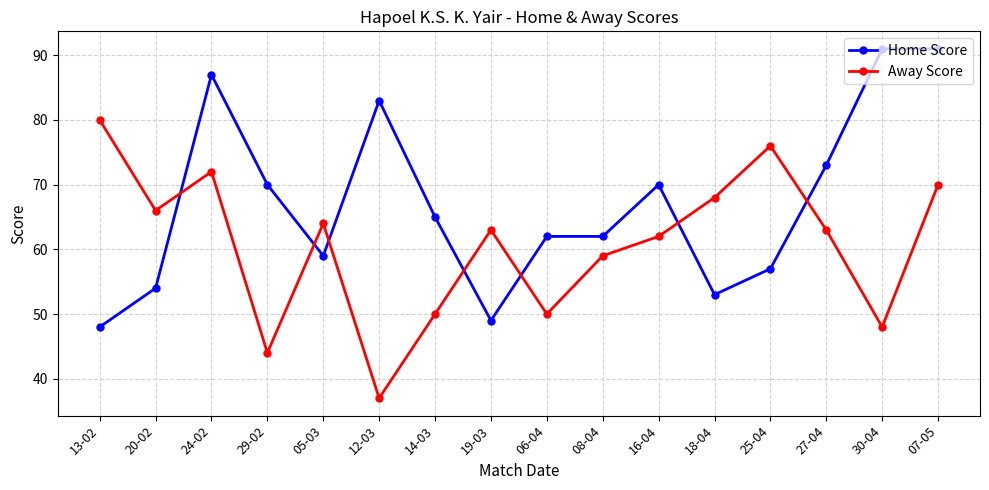

True or false: Home Score has a value of 32 at 20-02.

False